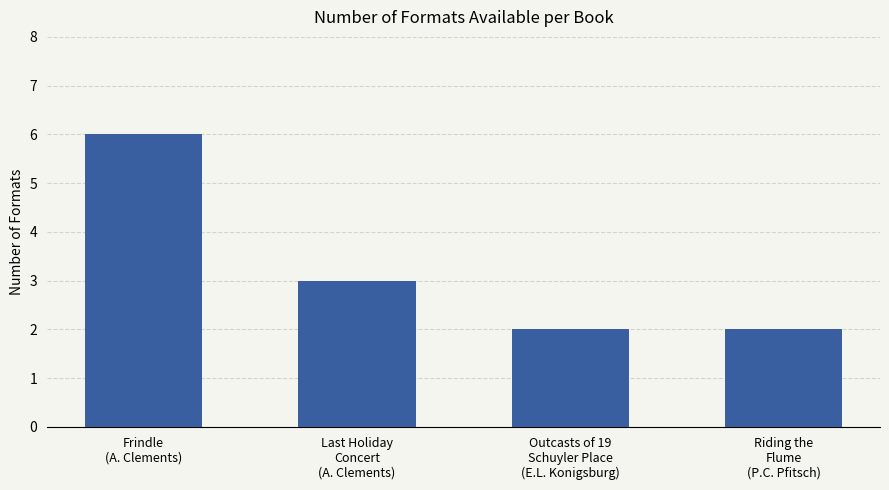

Which has a higher value, Outcasts of 19
Schuyler Place
(E.L. Konigsburg) or Last Holiday
Concert
(A. Clements)?

Last Holiday
Concert
(A. Clements)